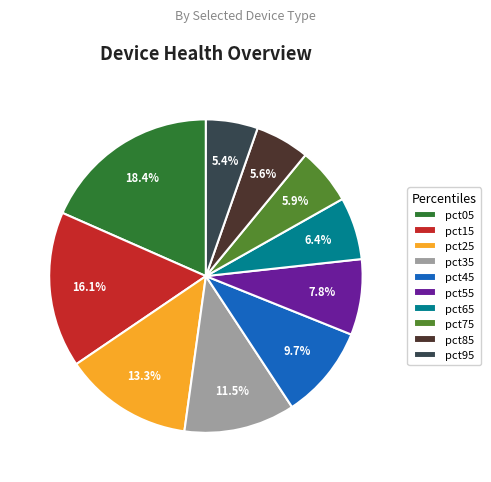

What is the ratio of the value at pct75 to the value at pct25?

0.4